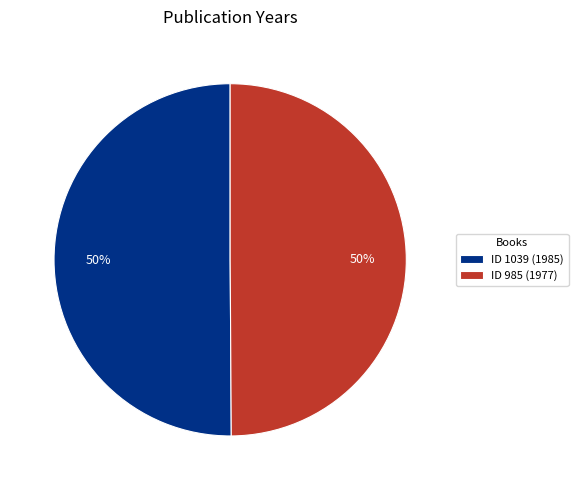

Is the sum of ID 985 (1977) and ID 1039 (1985) greater than half?

Yes